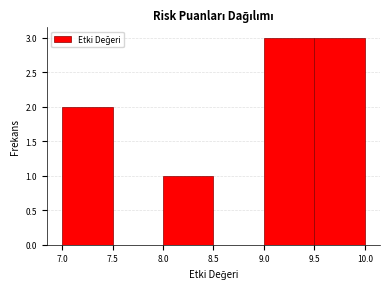

Reading left to right, list every bar in this chart as the range it spans on the x-axis followed by its height. The values are not printed on the chart, so give them approximately, as read against the axis.

7.0 to 7.5: 2
7.5 to 8.0: 0
8.0 to 8.5: 1
8.5 to 9.0: 0
9.0 to 9.5: 3
9.5 to 10.0: 3